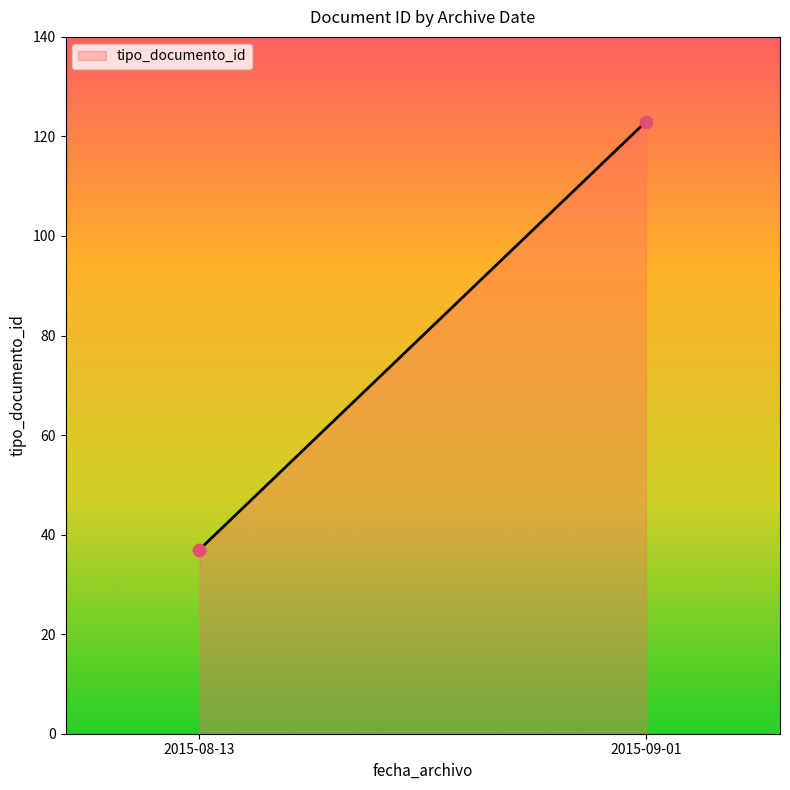

What is the average Y value?

80